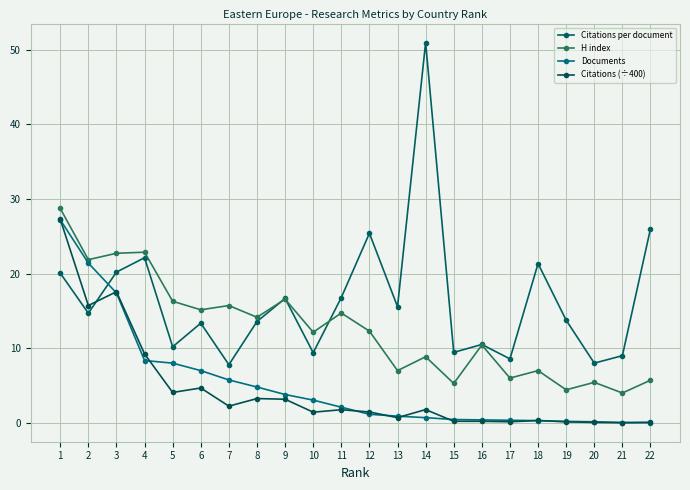

What is the difference between the second highest and second lowest values in the Citations per document series?

18.0